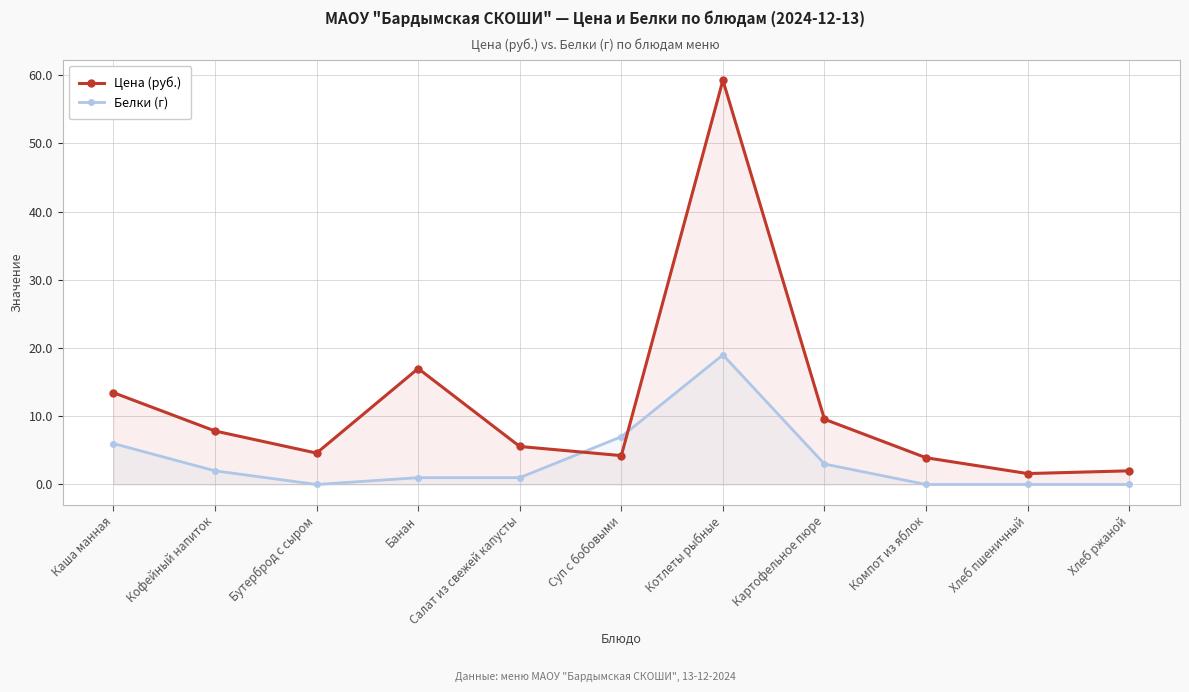

How many data points in Цена (руб.) are less than 5?

5